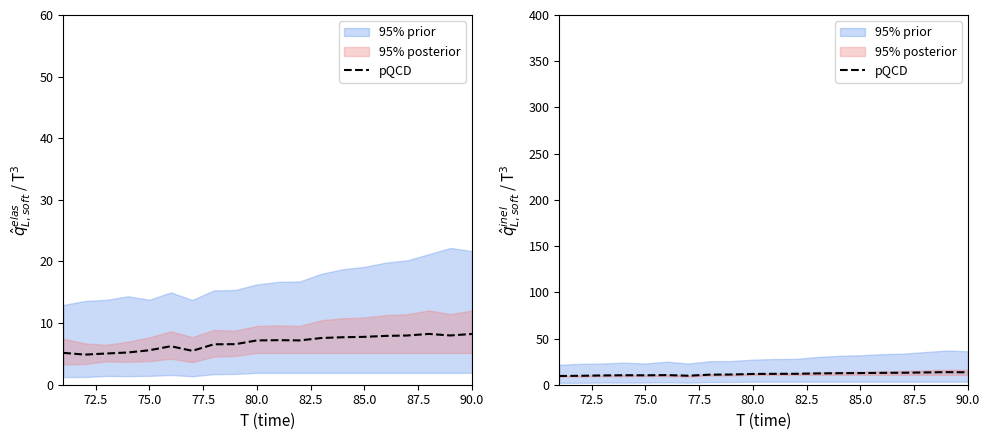

At which label does the data first exceed 11?

90.0